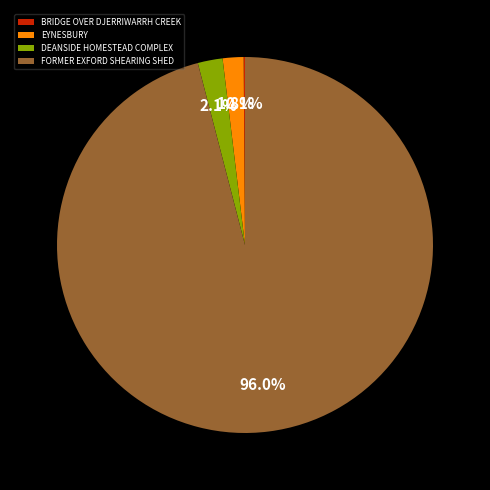

Between FORMER EXFORD SHEARING SHED and EYNESBURY, which is larger?

FORMER EXFORD SHEARING SHED